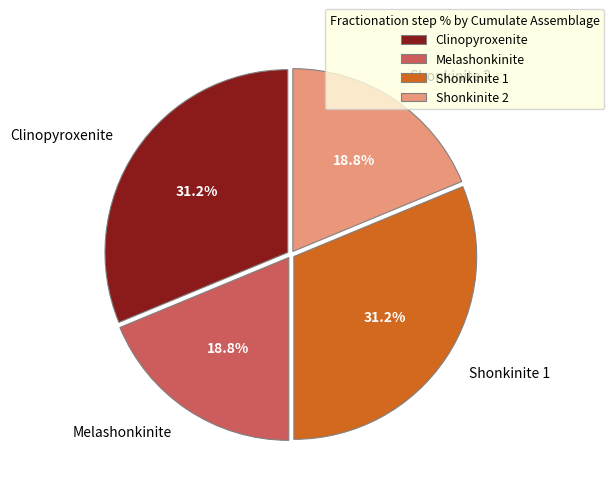

Approximately how many times larger is the value at Shonkinite 2 compared to Shonkinite 1?

0.6